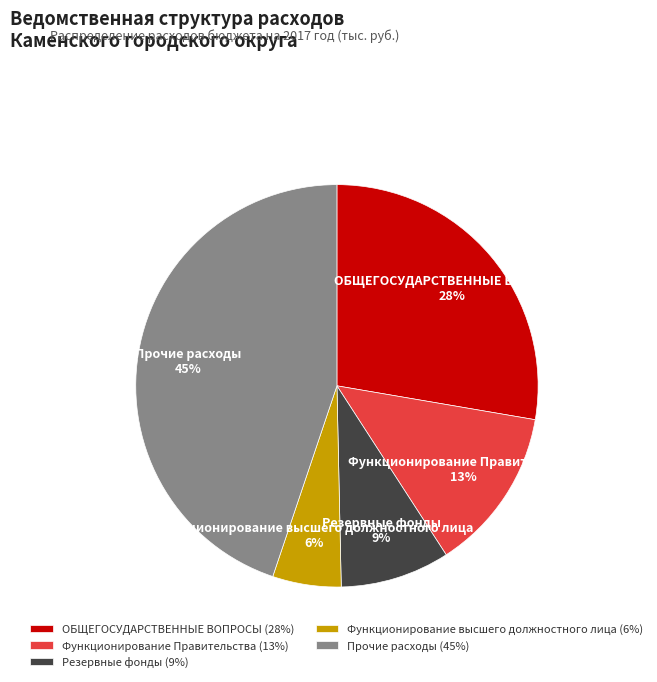

Do Функционирование высшего должностного лица and ОБЩЕГОСУДАРСТВЕННЫЕ ВОПРОСЫ together represent more than half of the pie?

No